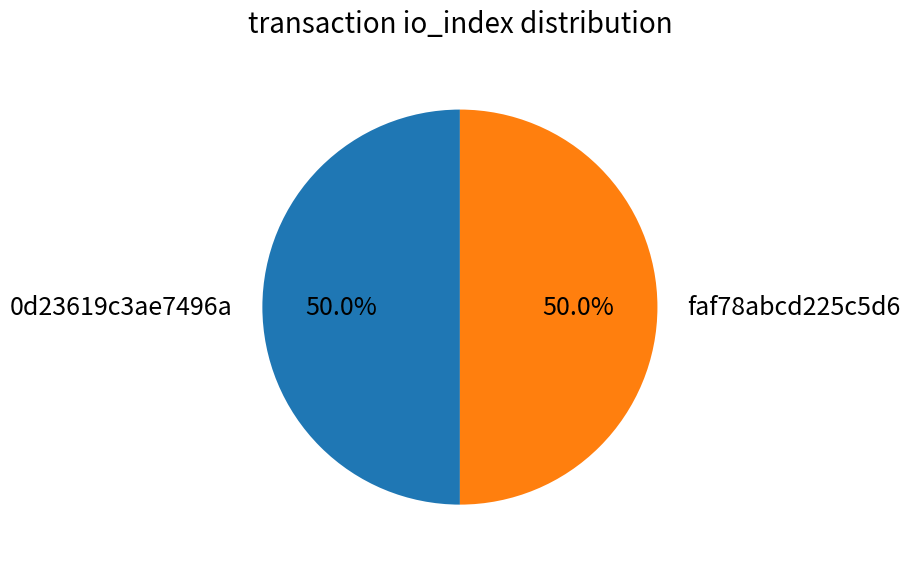

What is the ratio of the value at faf78abcd225c5d6 to the value at 0d23619c3ae7496a?

1.0